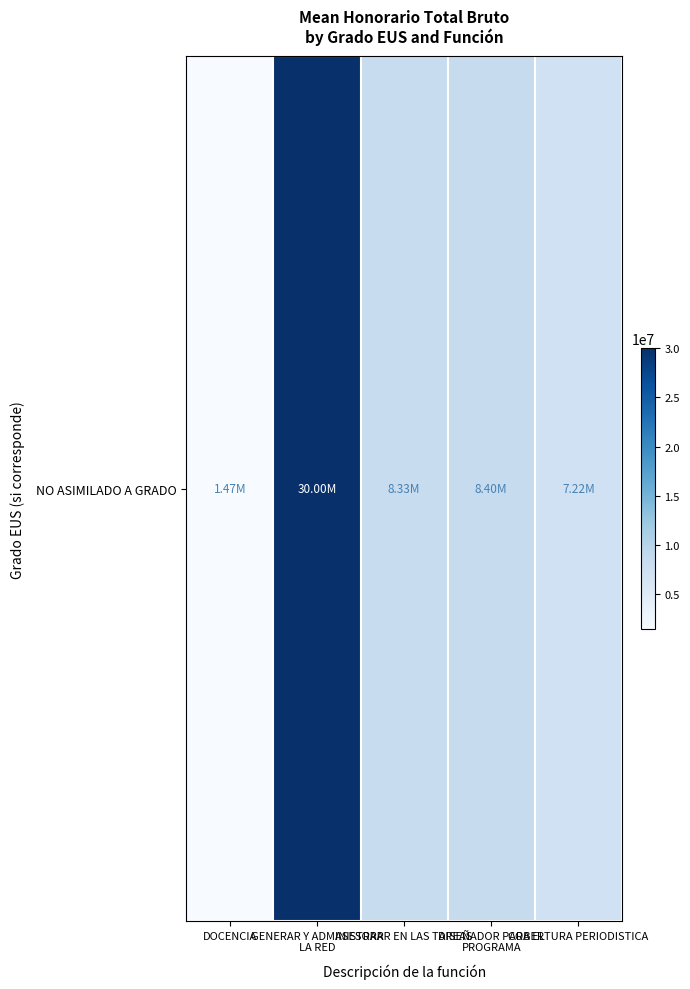

Approximately how many times larger is the value at GENERAR Y ADMINISTRAR
LA RED compared to DOCENCIA?

20.4